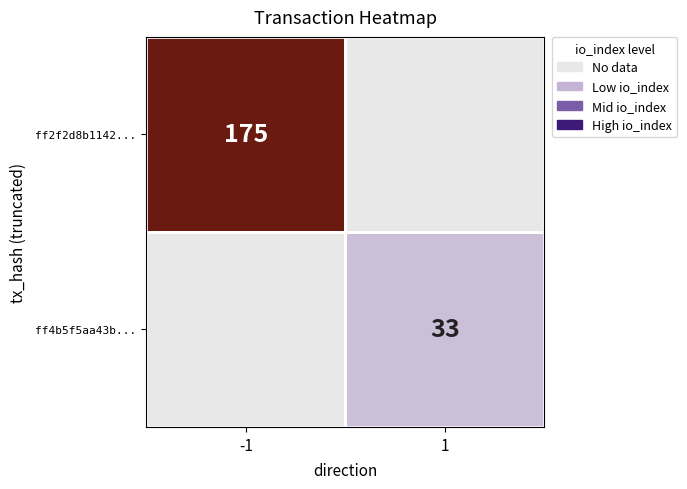

Which has a higher value, -1 or 1?

-1